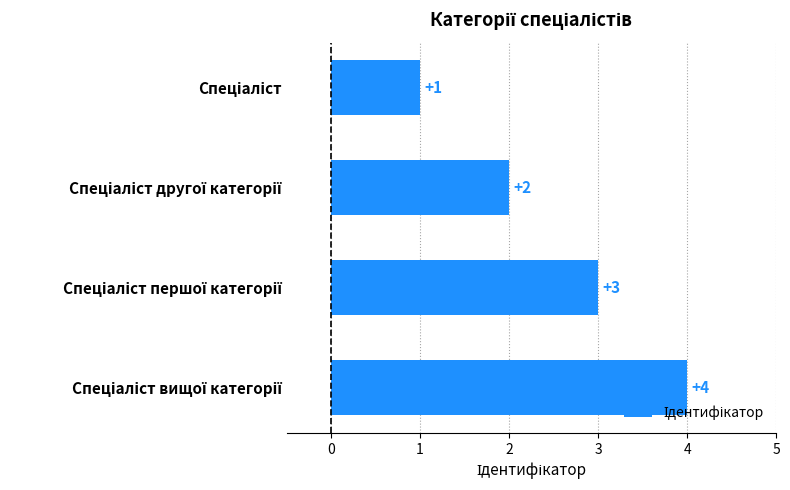

What is the sum of all values?

10